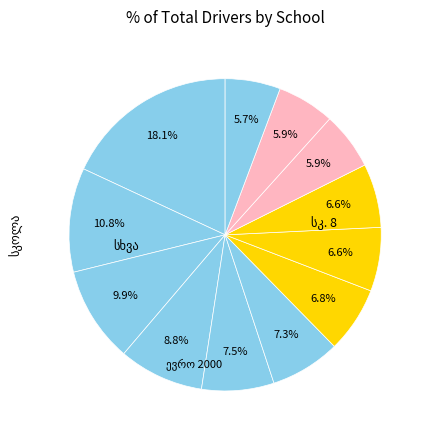

Count the number of slices in the pie.

12